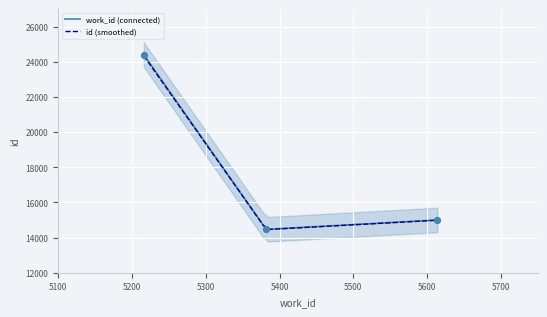

Is the value of work_id (connected) at 5614 greater than the value of id (smoothed) at 5216?

No